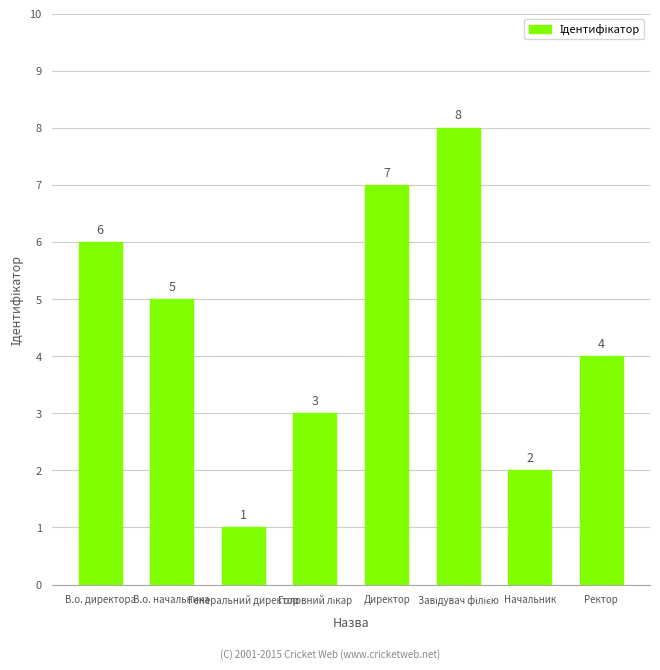

What is the label of the 7th bar from the left?

Начальник